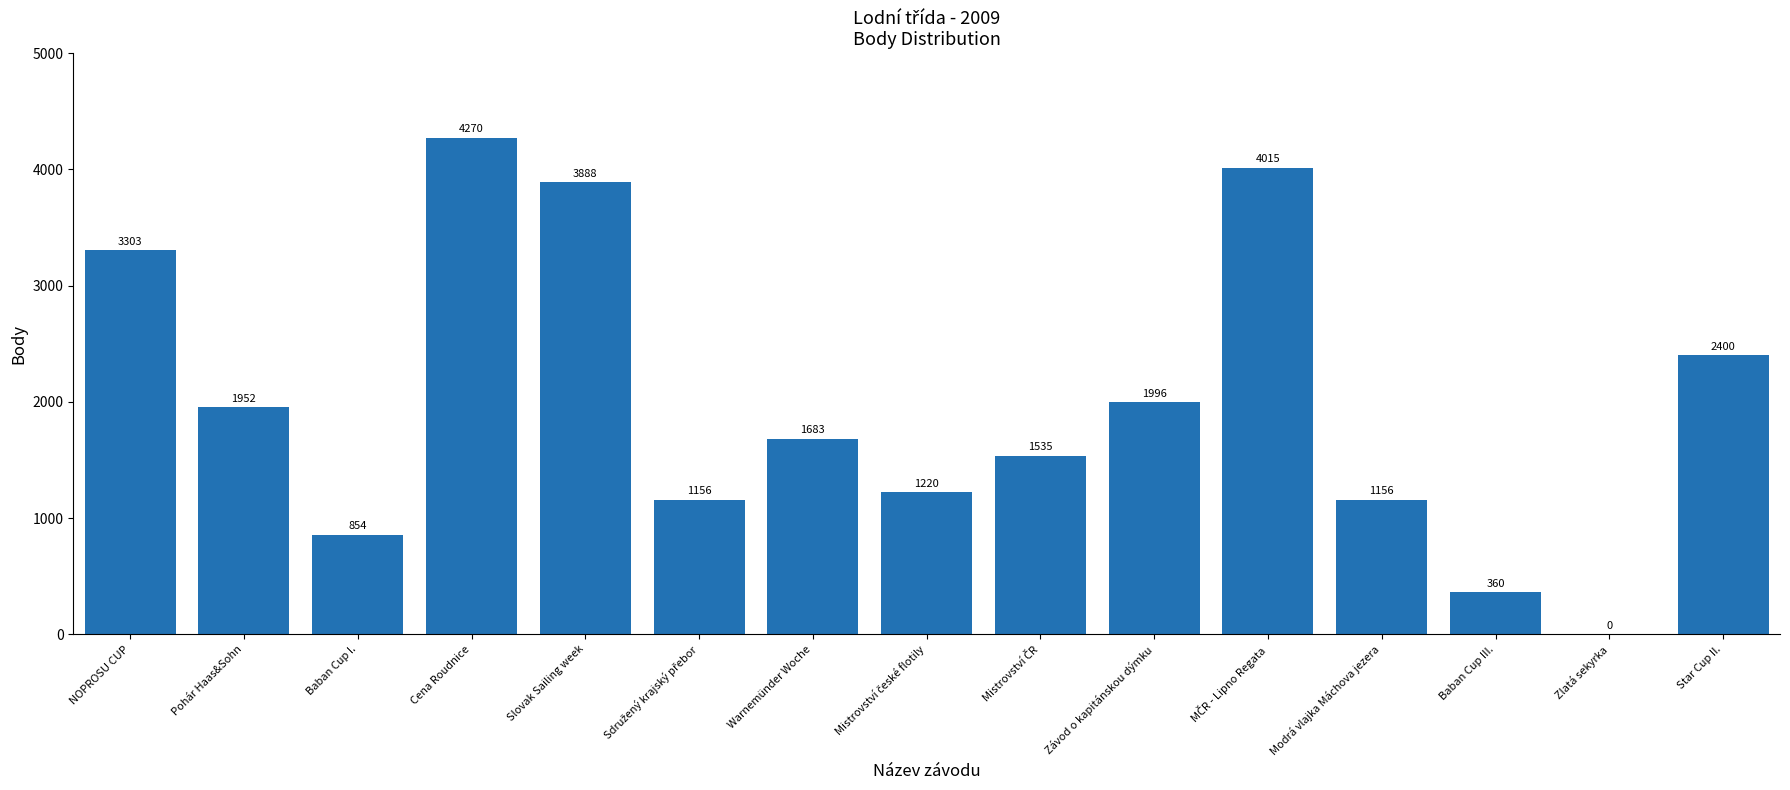

At which label is the value closest to 2135?

Závod o kapitánskou dýmku